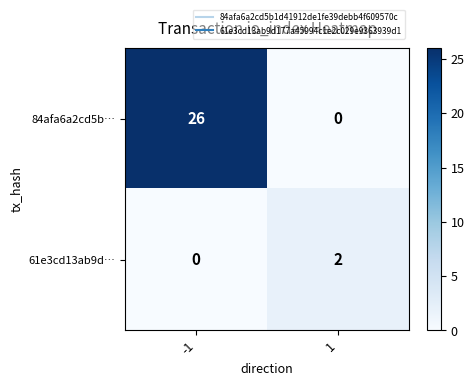

What is the maximum value for 84afa6a2cd5b…?

26